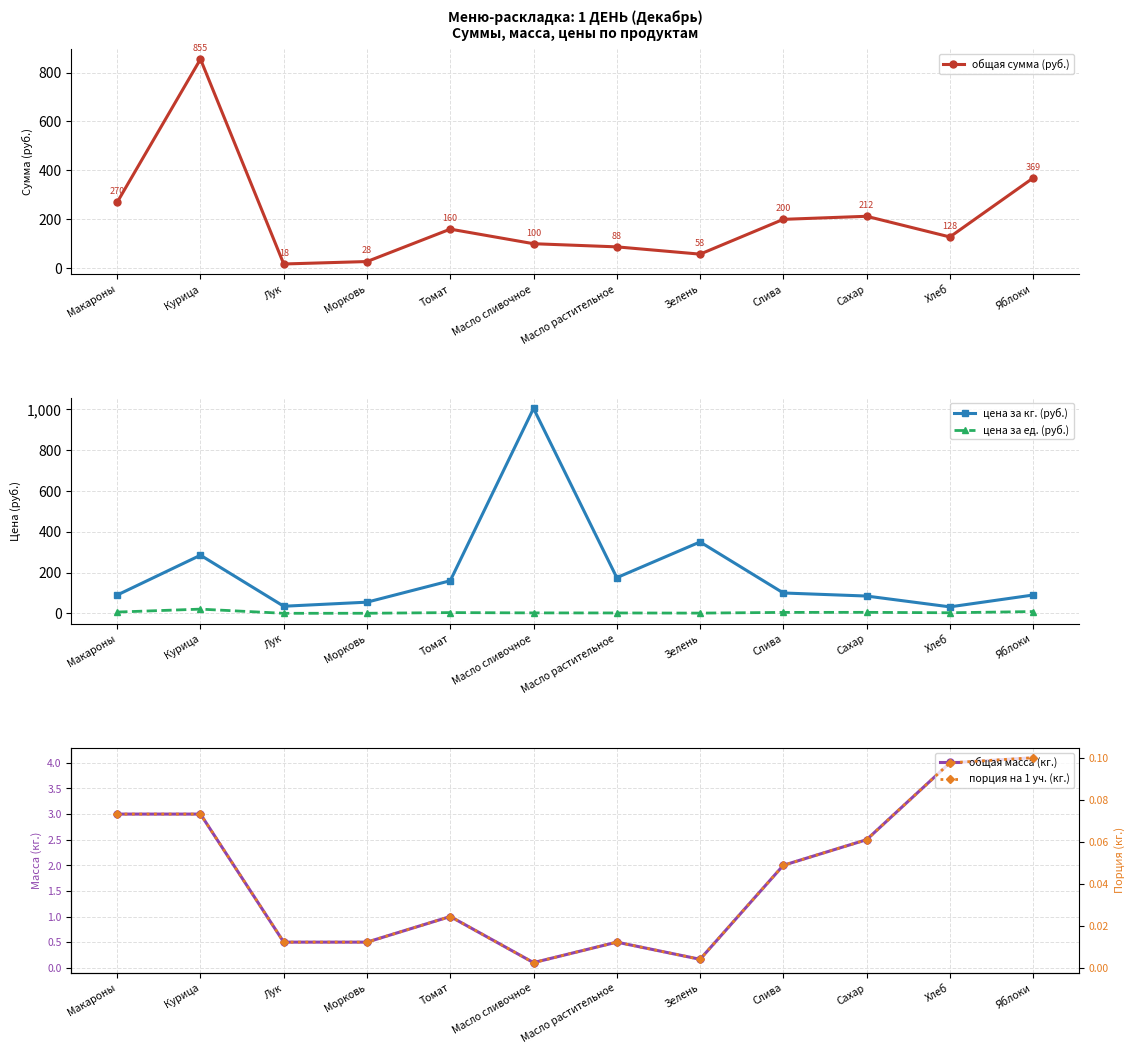

How many series are shown in this chart?

5